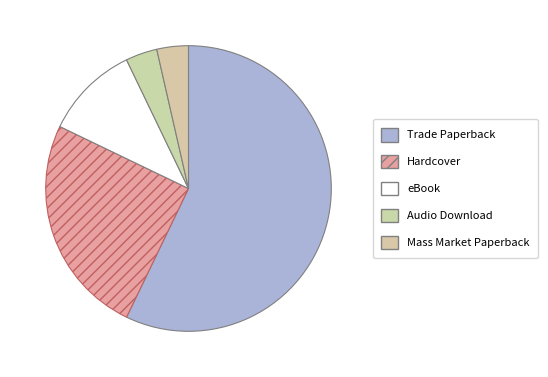

How many segments does this pie chart have?

5